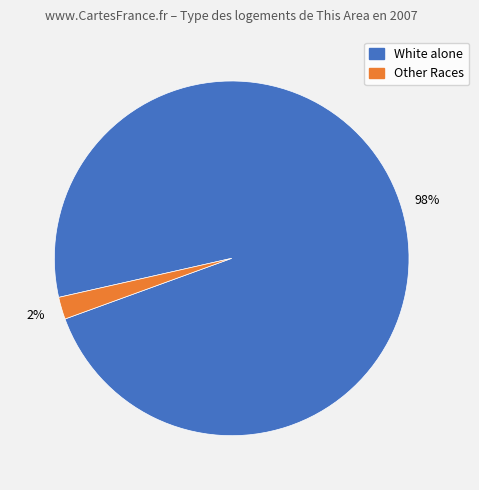

To the nearest percent, what is the difference between the largest and smallest slice percentages?

96%